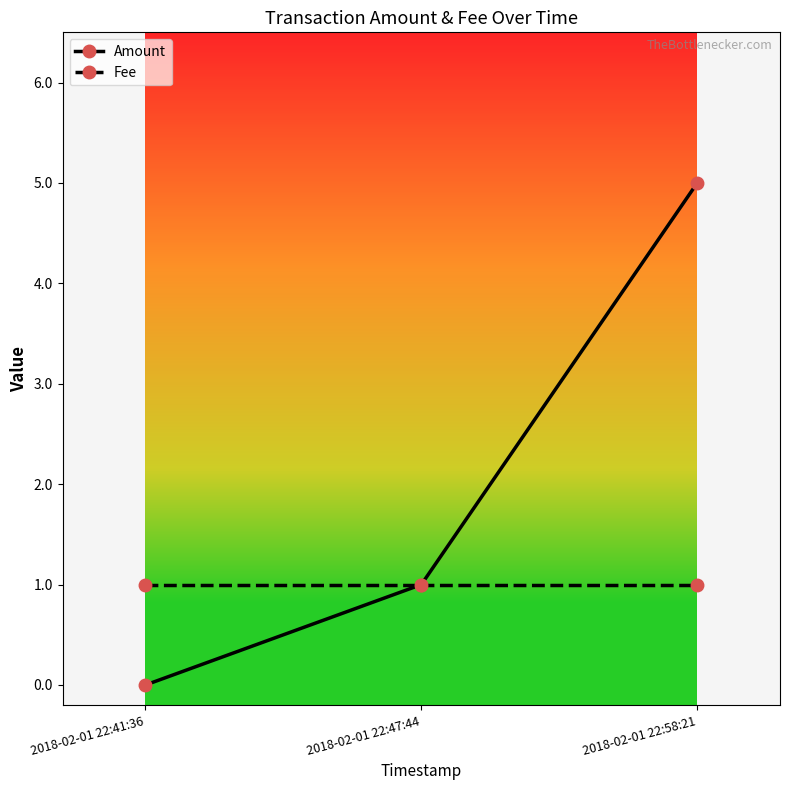

Which series has the largest total across all categories?

Amount